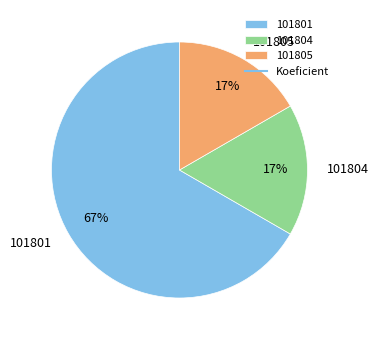

The 101805 slice represents 26% of the pie. True or false?

False